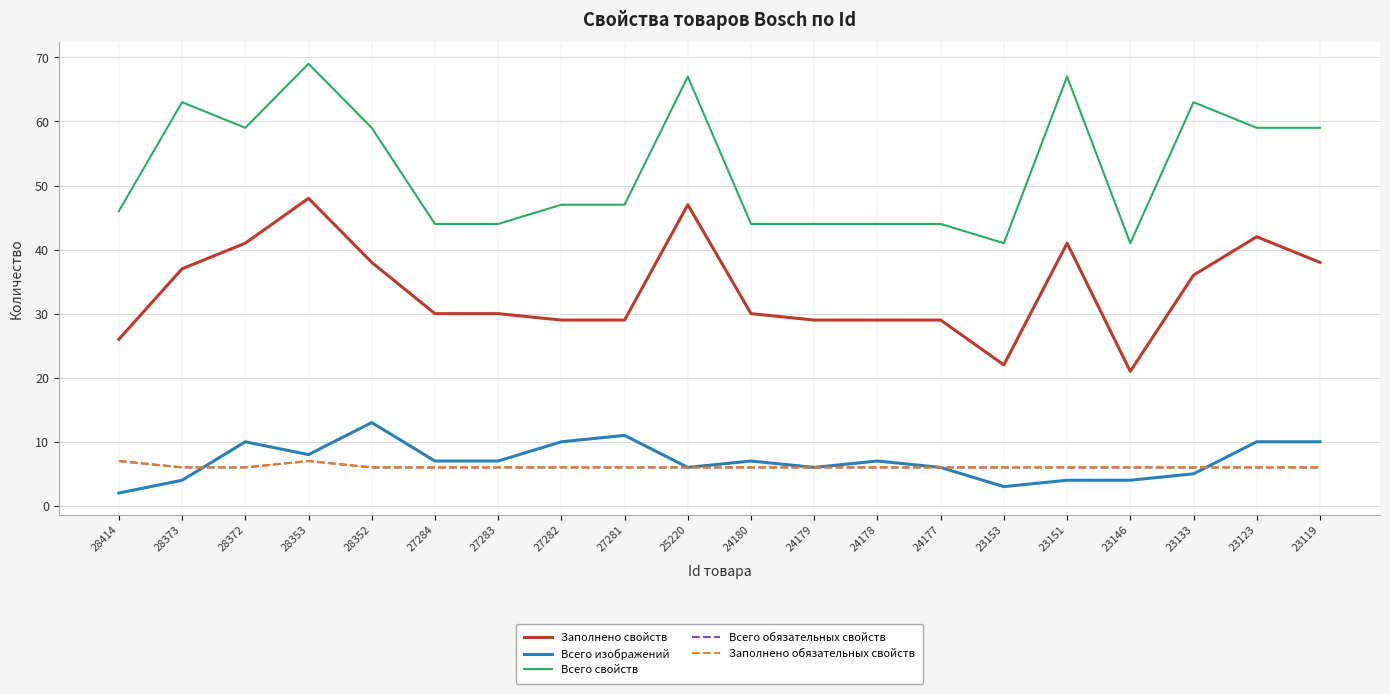

True or false: Всего обязательных свойств and Заполнено свойств intersect in this chart.

False